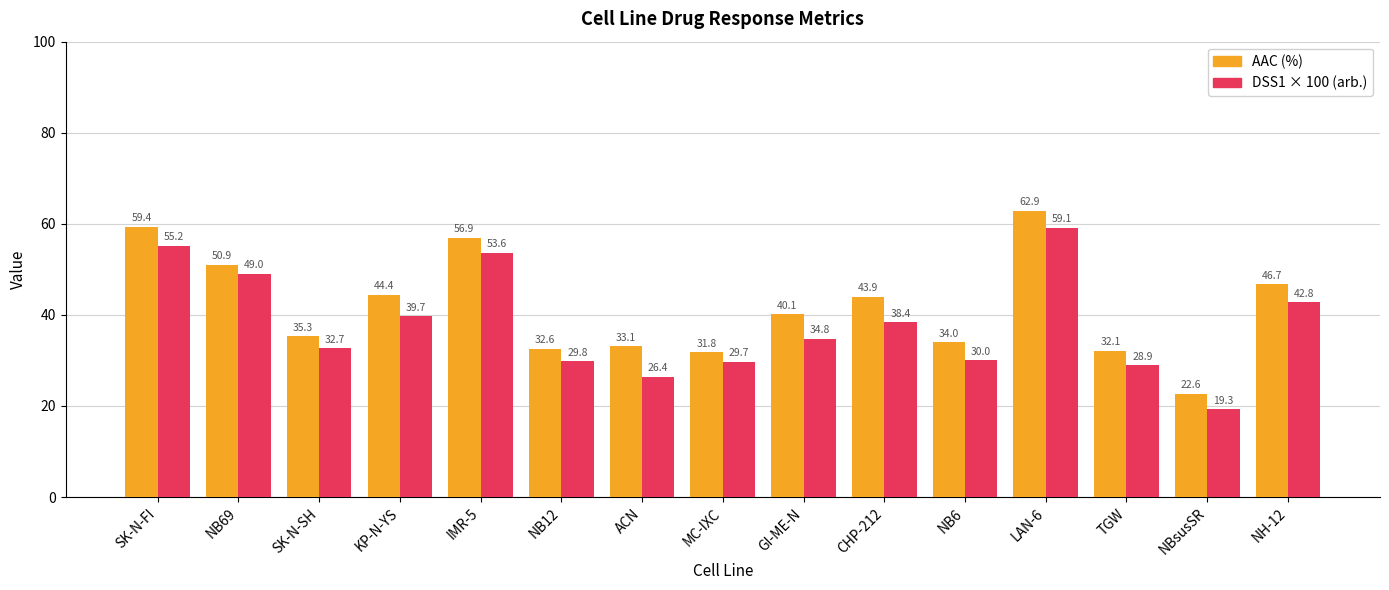

How many data points in AAC (%) are above 40?

8